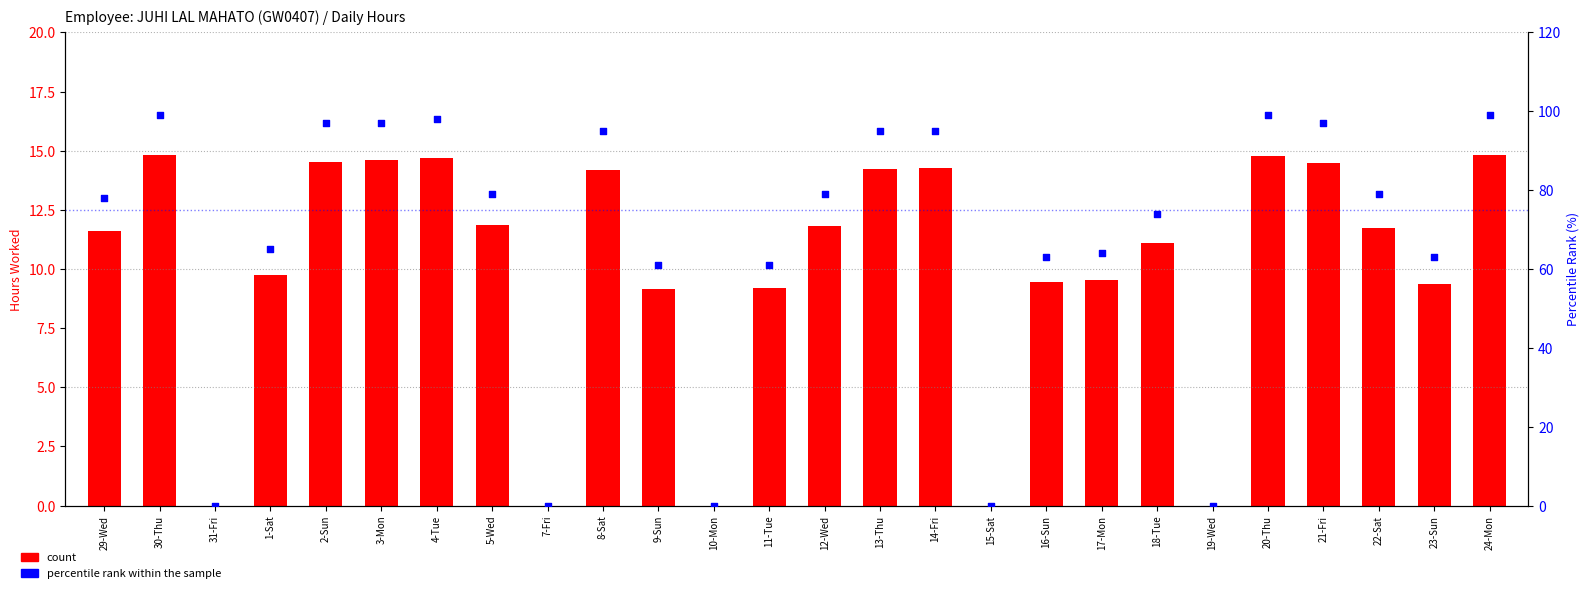

Which series contains the highest Y value?

percentile rank within the sample